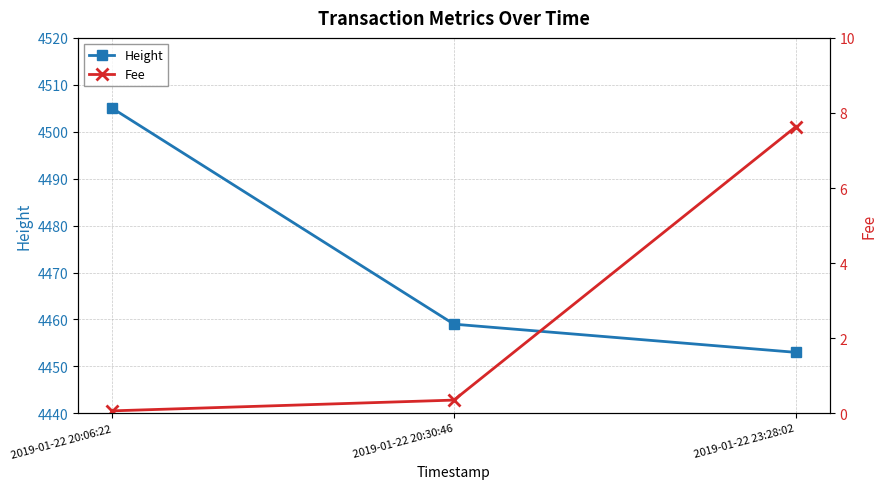

Rank the series by their maximum value, from lowest to highest.

Fee, Height